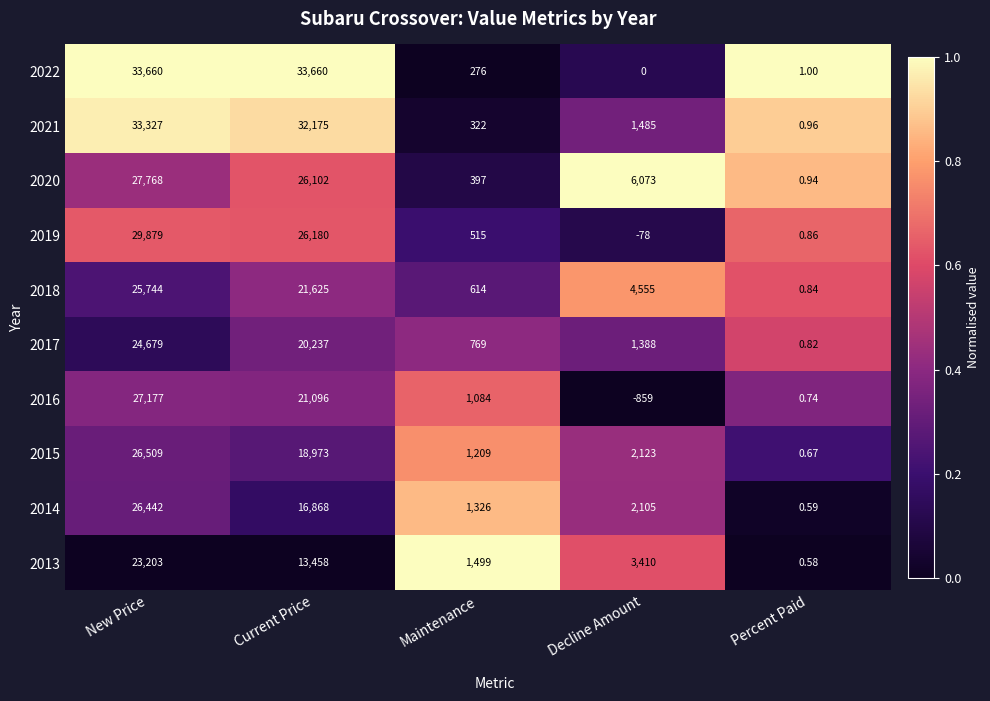

What is the total value across all series at Decline Amount?

20202.0